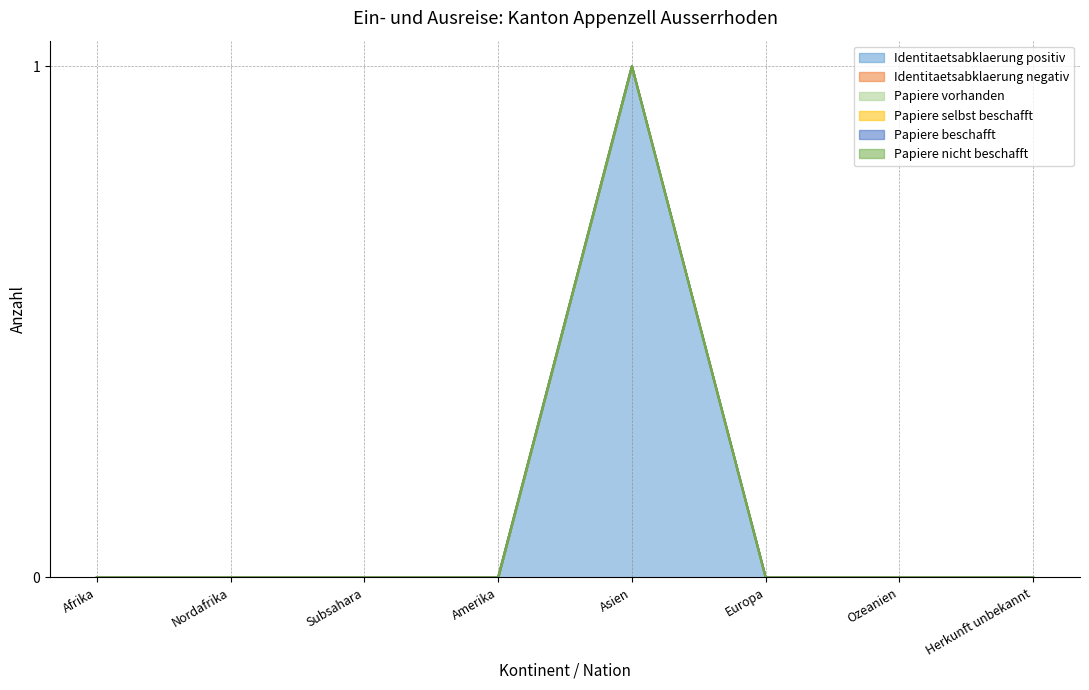

True or false: Papiere beschafft and Identitaetsabklaerung positiv cross at least once.

False